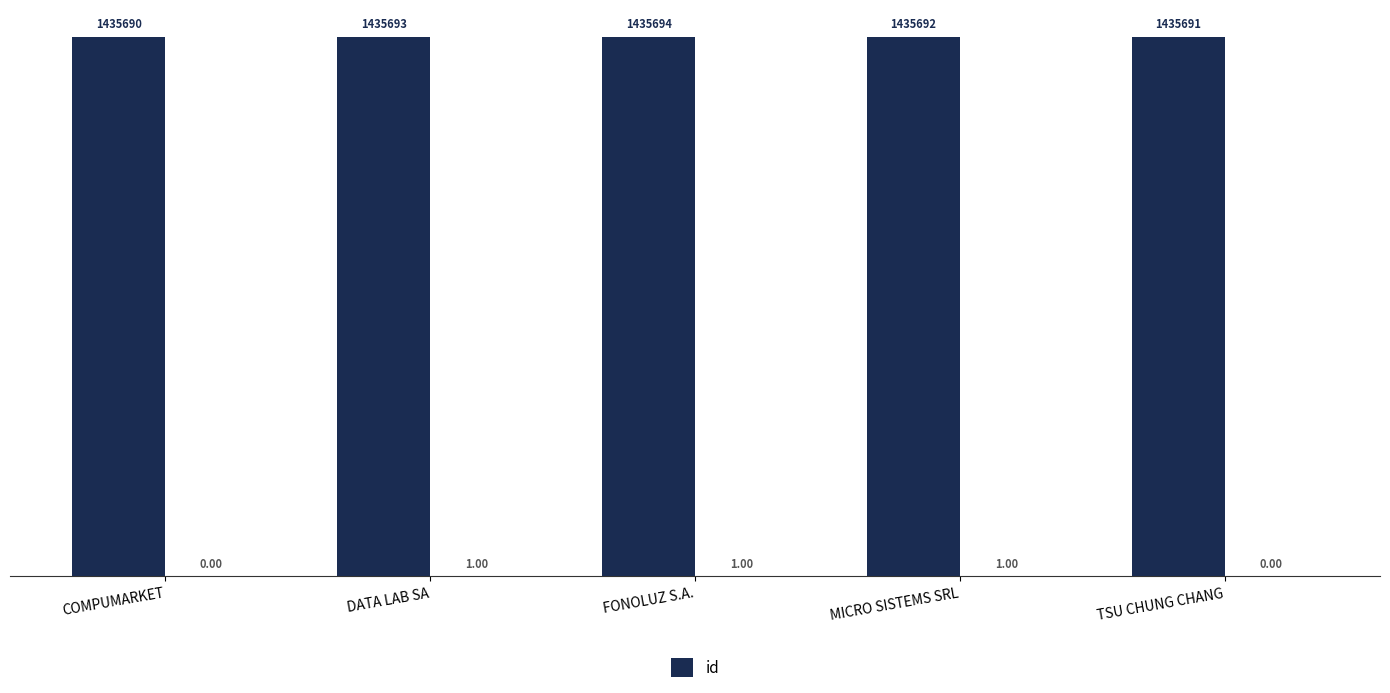

List the labels in order of value, largest first.

FONOLUZ S.A., DATA LAB SA, MICRO SISTEMS SRL, TSU CHUNG CHANG, COMPUMARKET